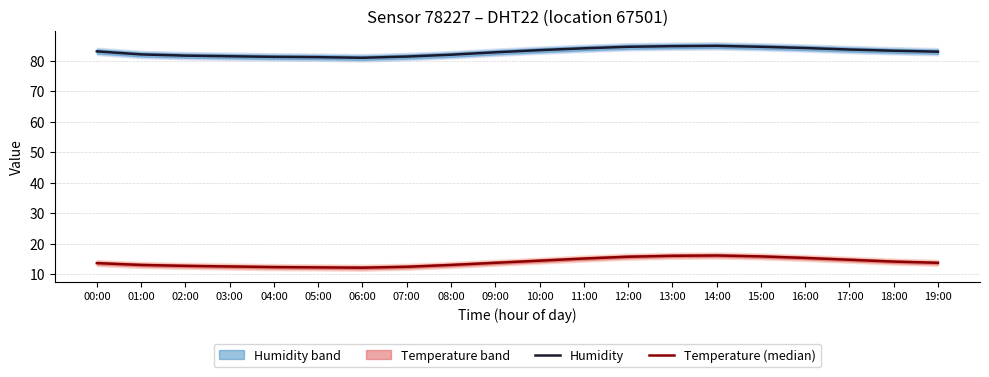

What is the difference between the highest and lowest values at 01:00?

69.0